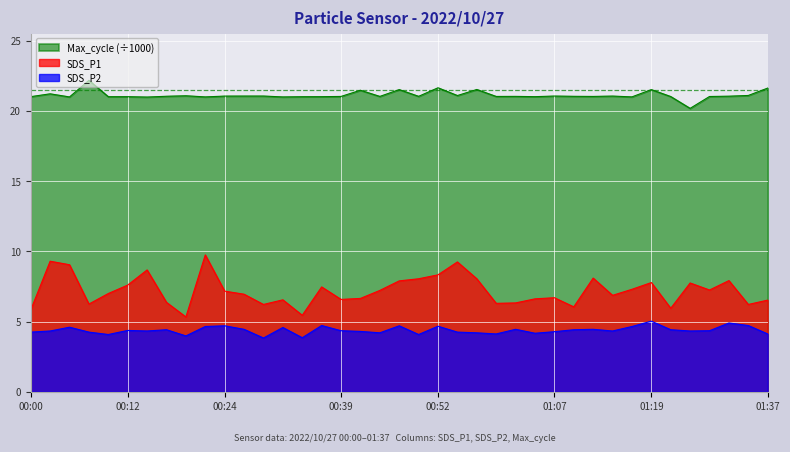

What value does the SDS_P2 series have at 9?

4.7